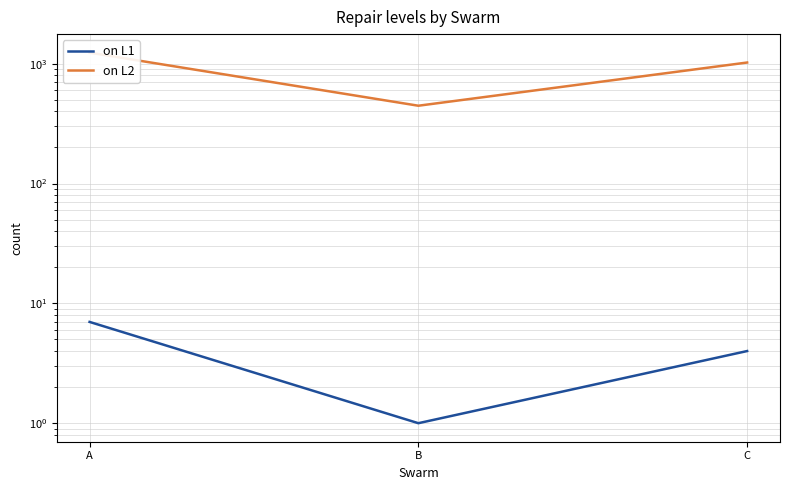

Reading left to right, list all the values displayed in this chart.

on L1: 7	1	4
on L2: 1237	446	1023